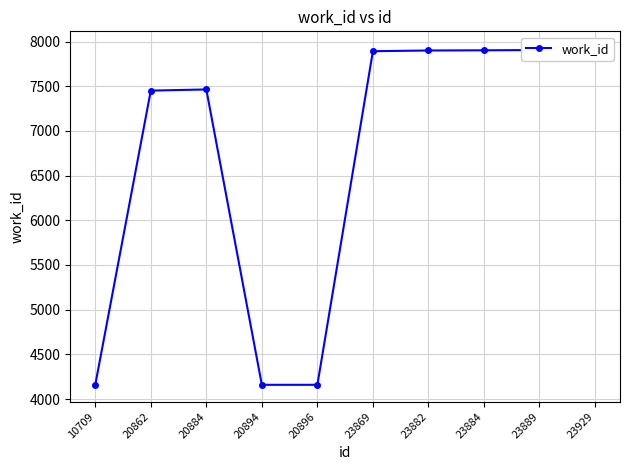

List the labels in order of value, largest first.

23929, 23889, 23884, 23882, 23869, 20884, 20862, 10709, 20894, 20896